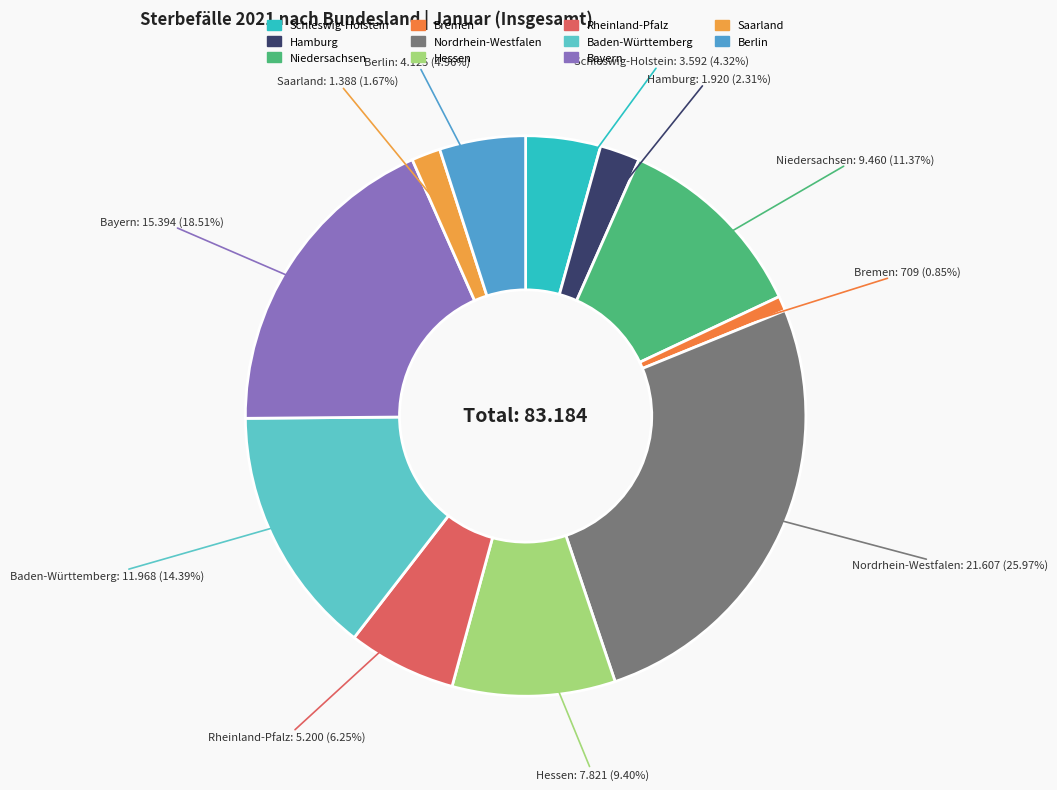

Rank the categories by value from highest to lowest.

Nordrhein-Westfalen, Bayern, Baden-Württemberg, Niedersachsen, Hessen, Rheinland-Pfalz, Berlin, Schleswig-Holstein, Hamburg, Saarland, Bremen